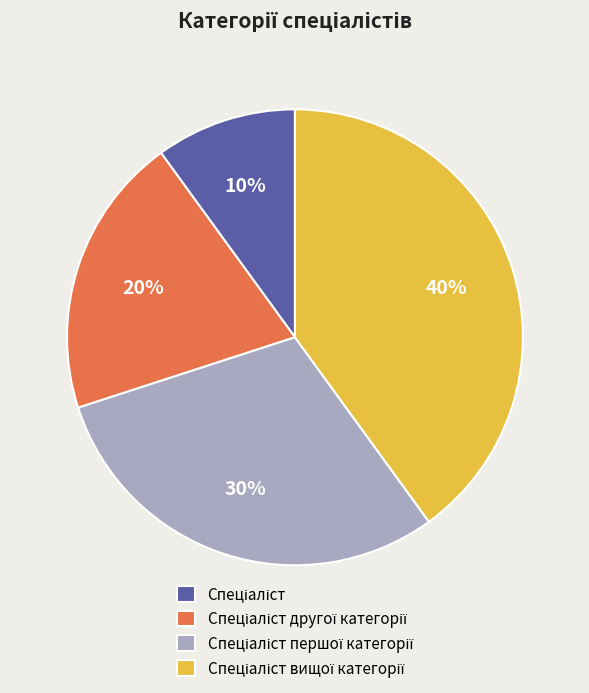

How many slices are in this pie chart?

4